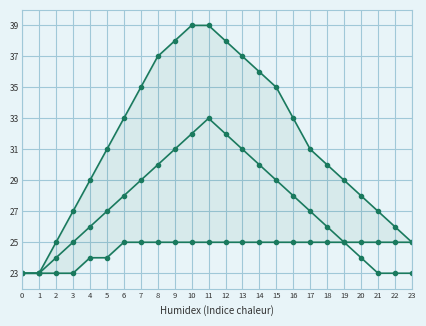

Where is Min Temp nearest to the value 24?

4